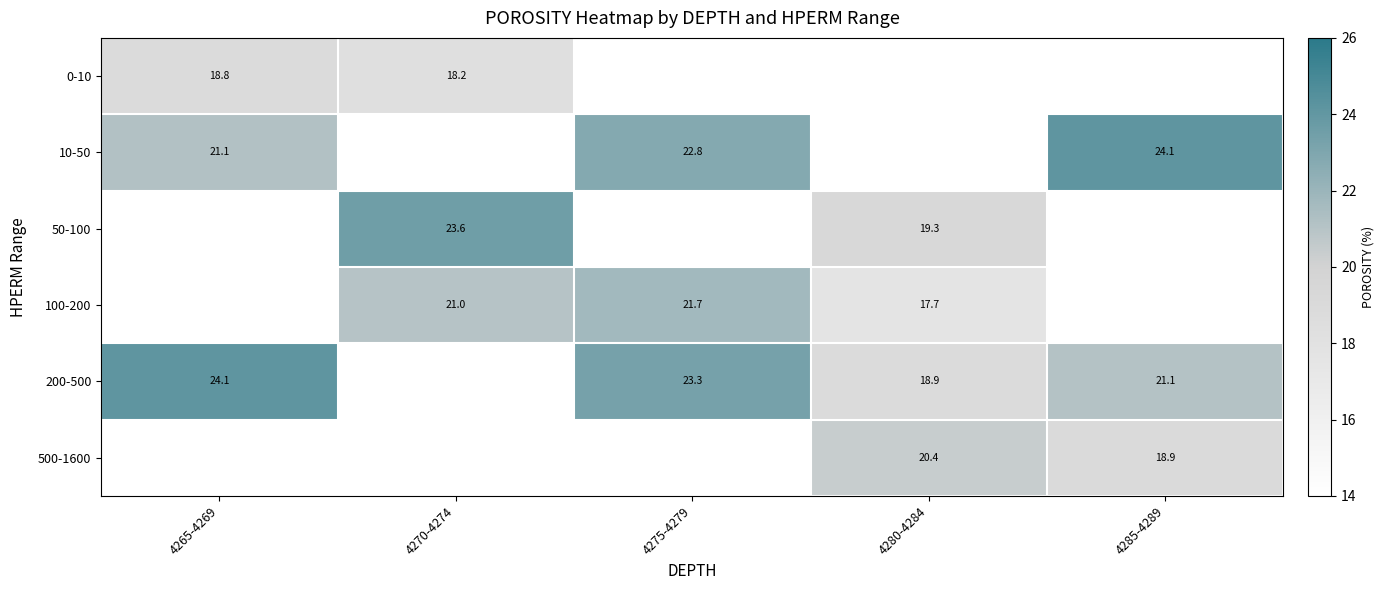

Is it true that 10-50 equals 22.8 at 4275-4279?

True